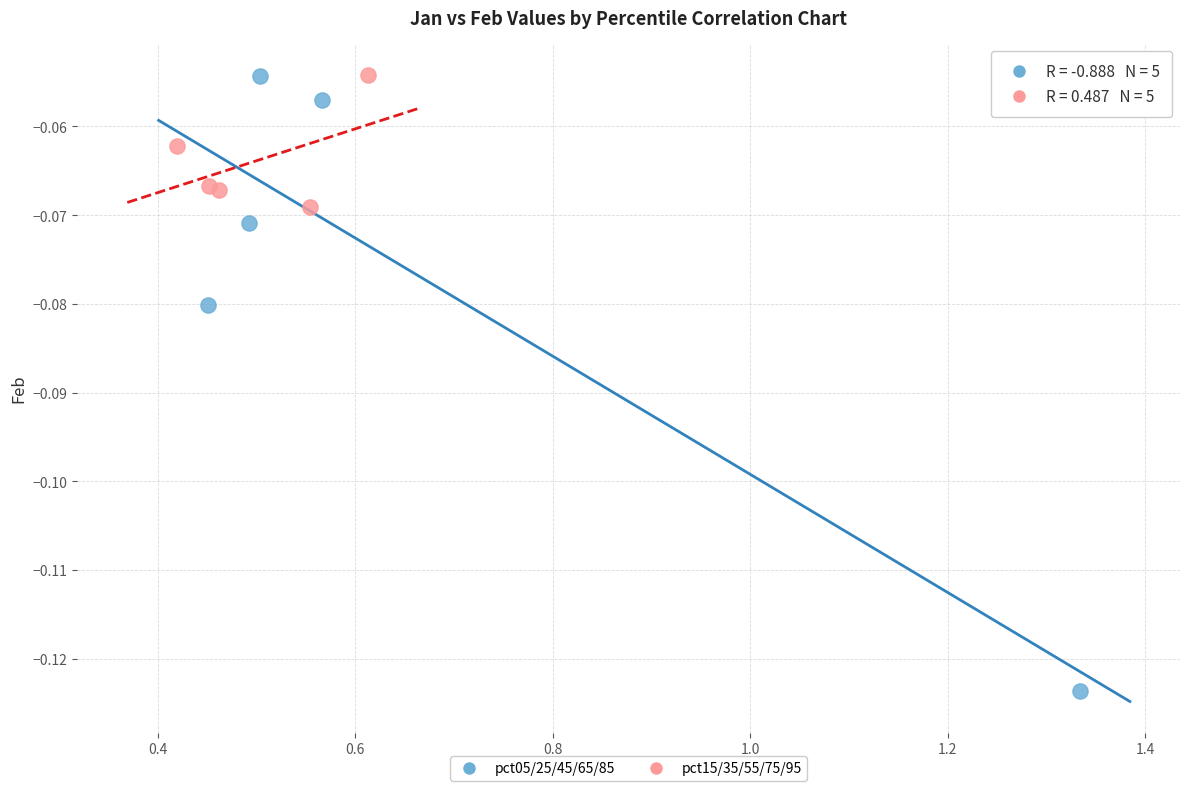

Which series contains the lowest Y value?

pct05/25/45/65/85